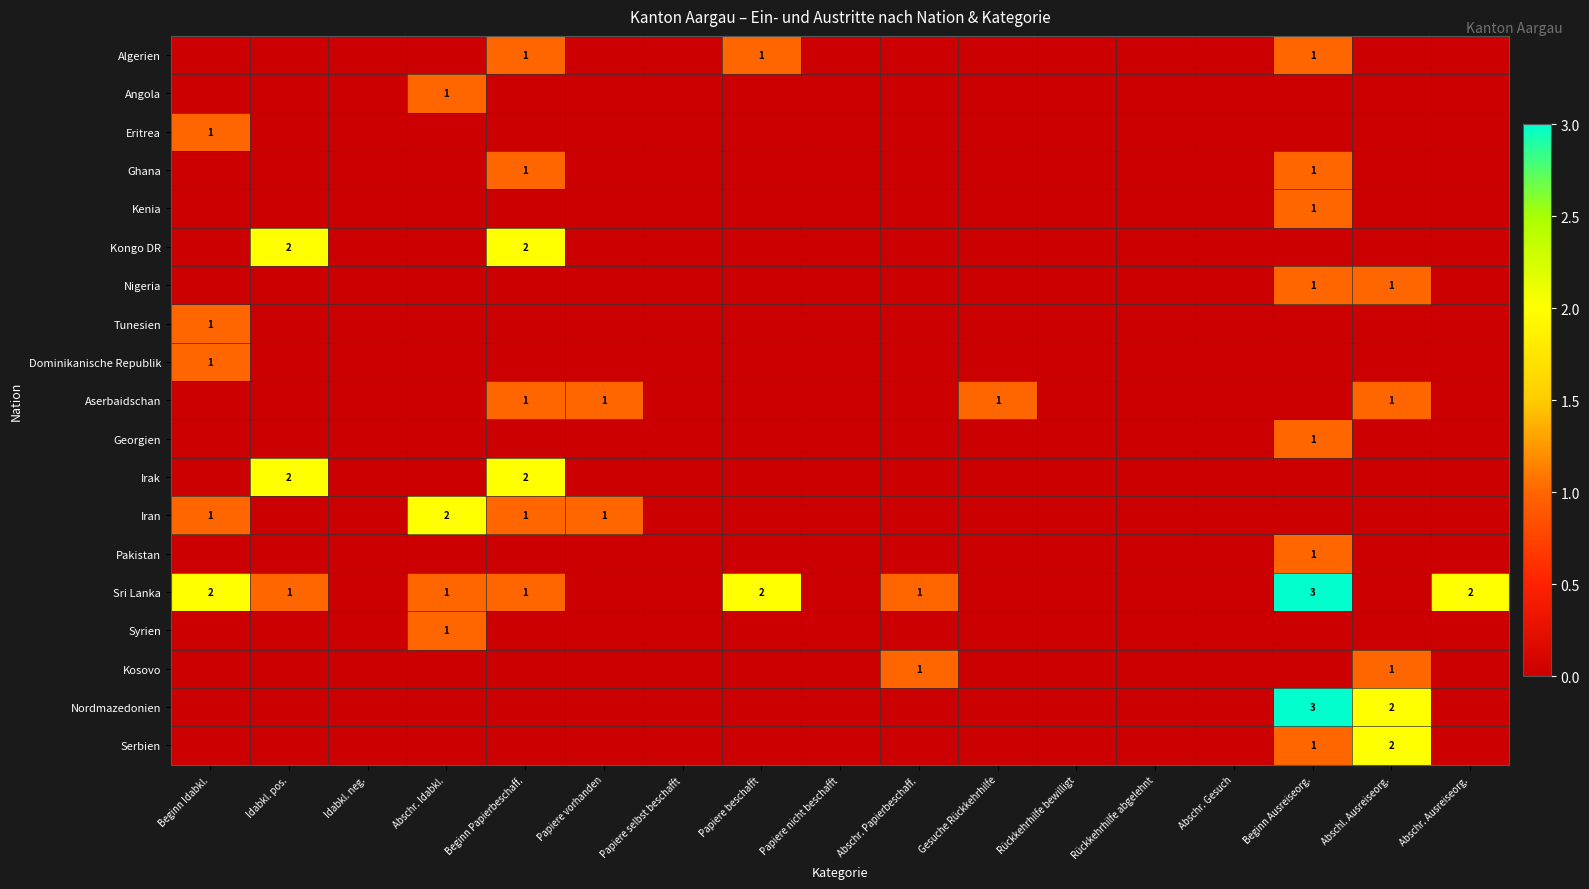

How many data points in Kenia are above 0?

1